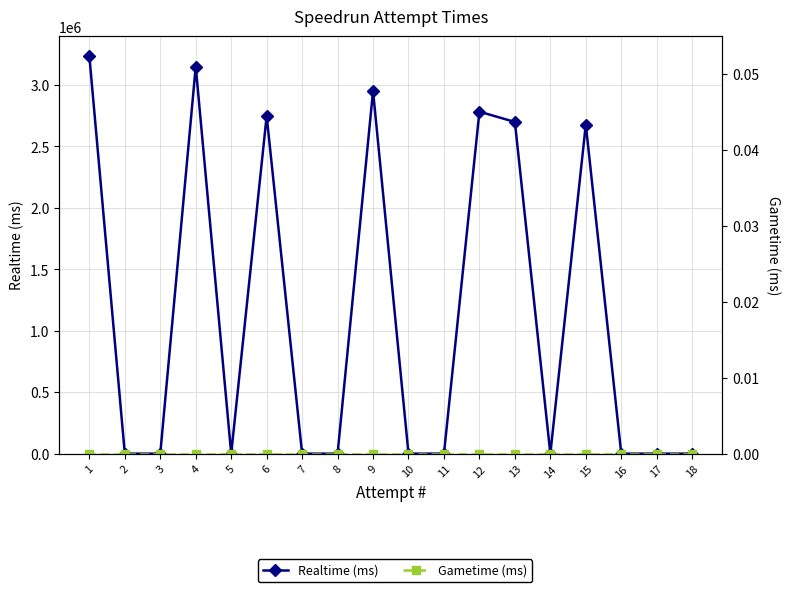

Is the value of Gametime (ms) at 18 greater than the value of Realtime (ms) at 2?

No